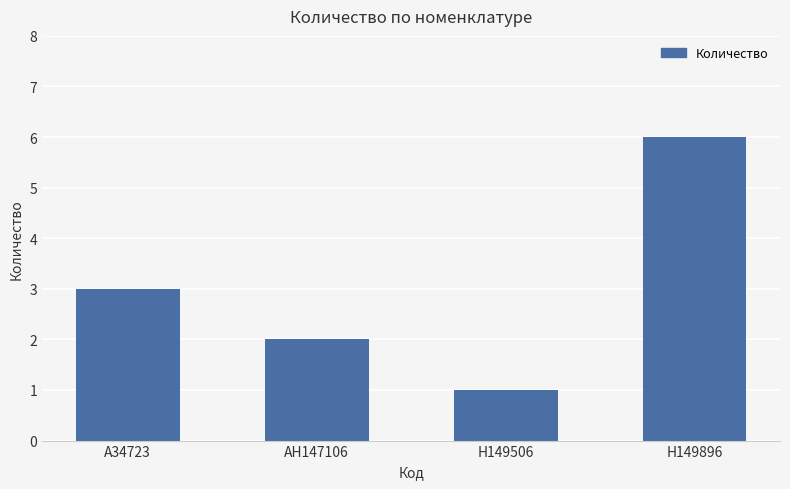

At which label is the value closest to 3?

A34723